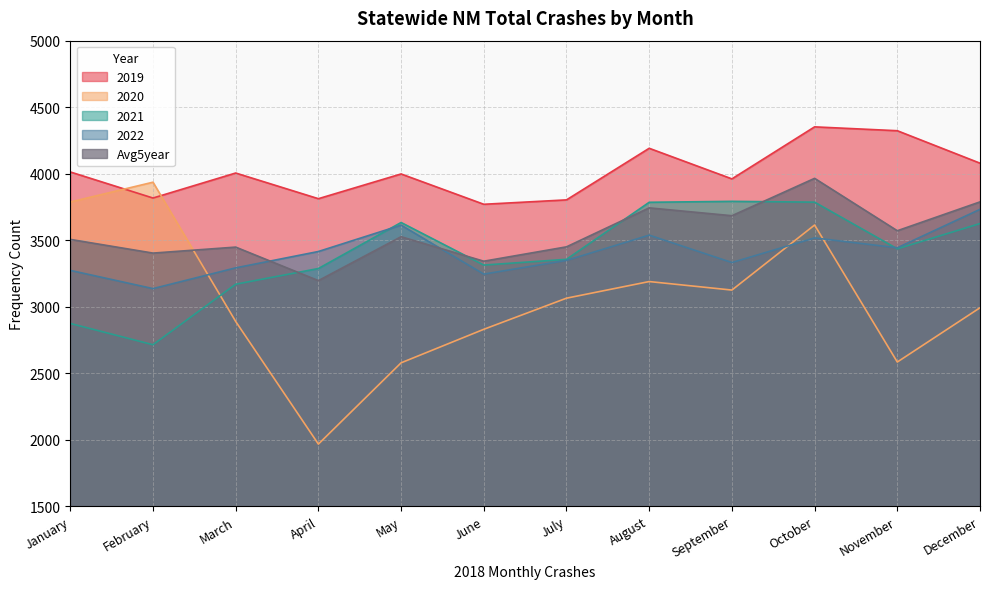

How many lines are shown in the chart?

5